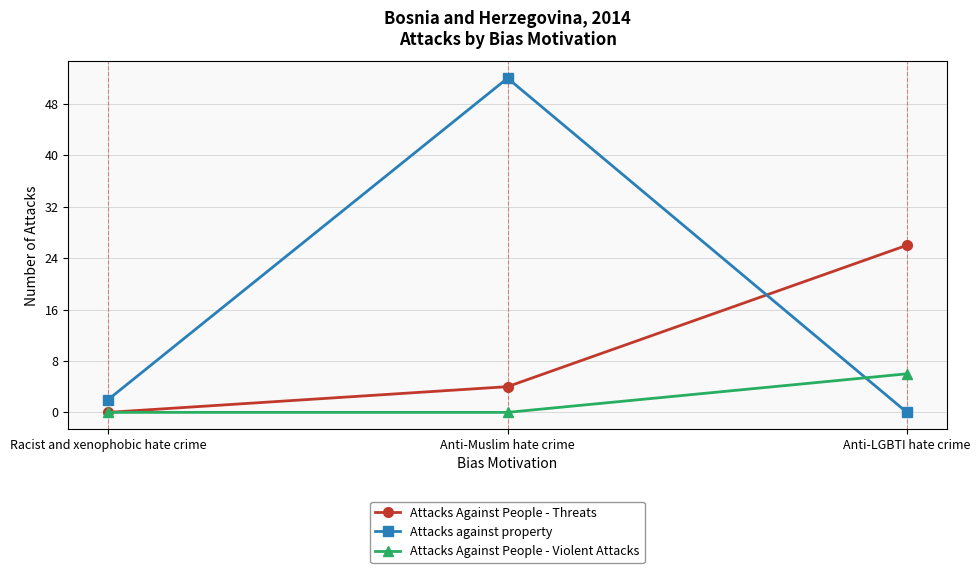

How many Attacks Against People - Threats values are between 0 and 26?

3